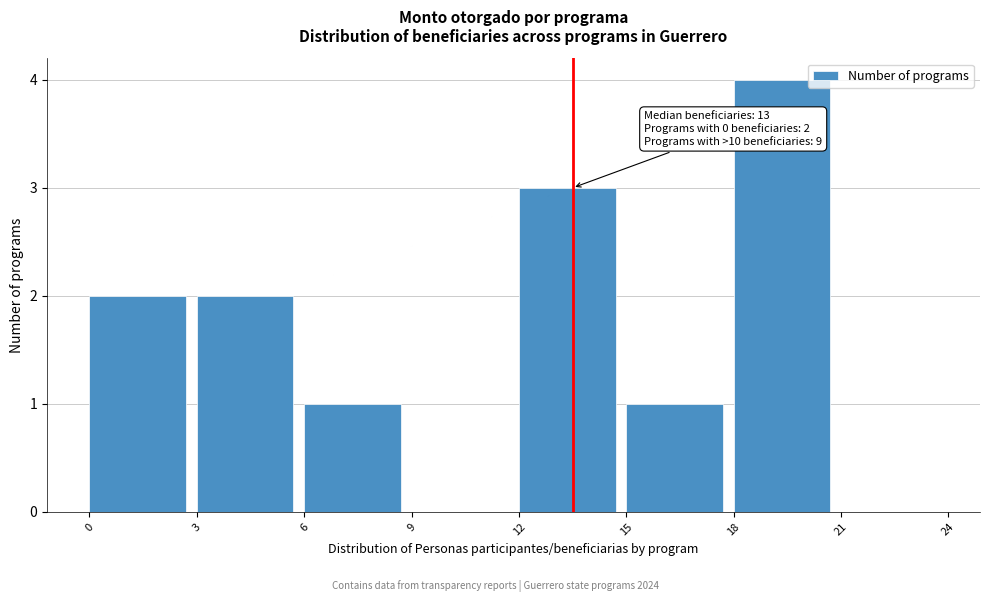

Which range on the x-axis has the tallest bar?

18 to 21